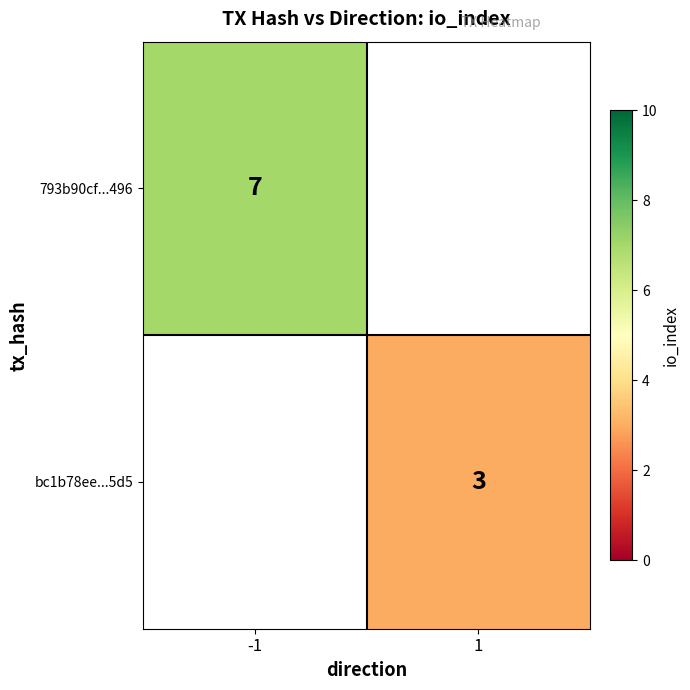

The bc1b78ee...5d5 series shows 0.7 at 1. True or false?

False